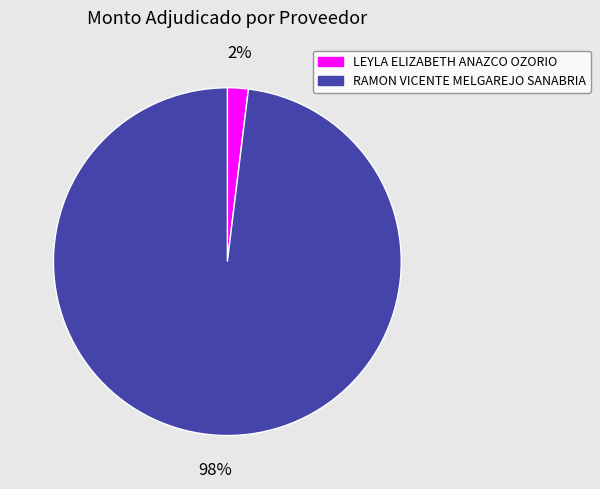

To the nearest percent, what is the difference between the largest and smallest slice percentages?

96%